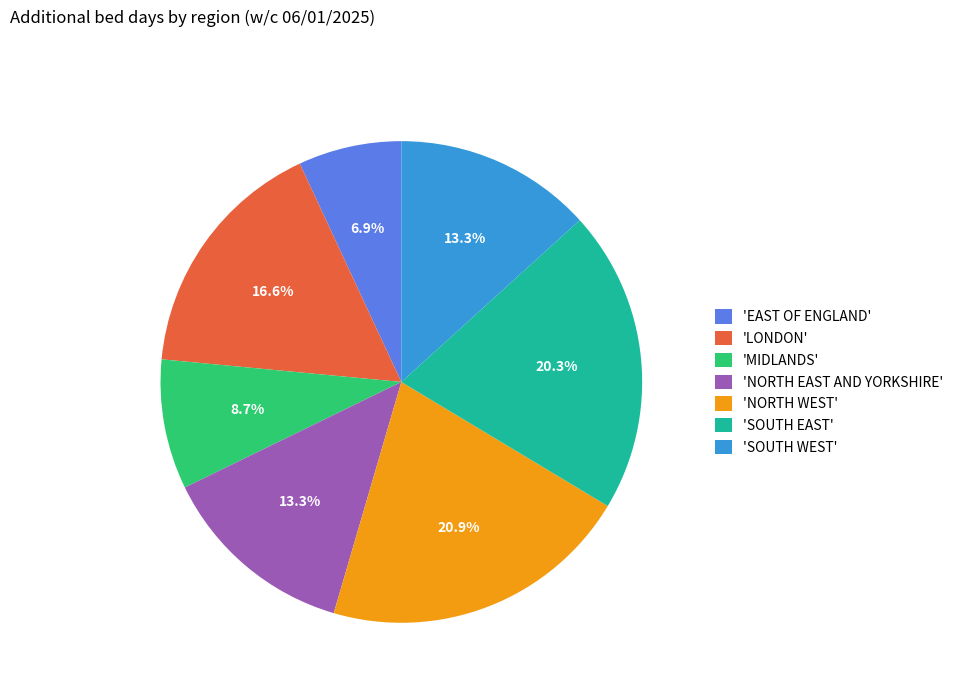

Which slice is the largest?

'NORTH WEST'